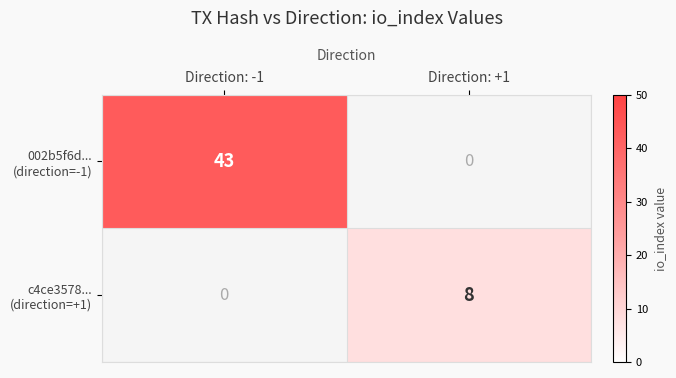

Rank the series at Direction: -1 from highest to lowest value.

002b5f6d... (direction=-1), c4ce3578... (direction=+1)